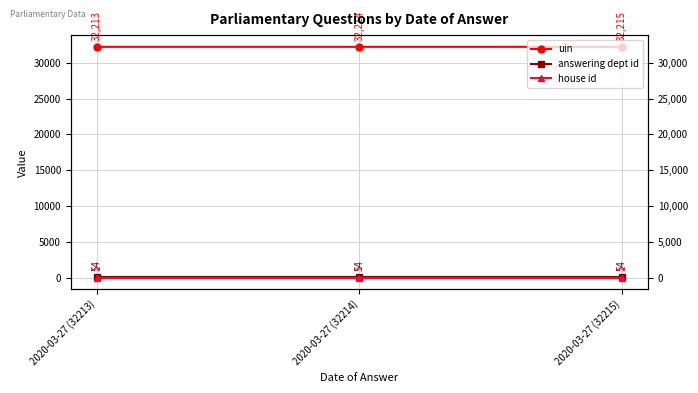

Reading left to right, extract all data points from this chart.

uin: 32213	32214	32215
answering dept id: 54	54	54
house id: 1	1	1